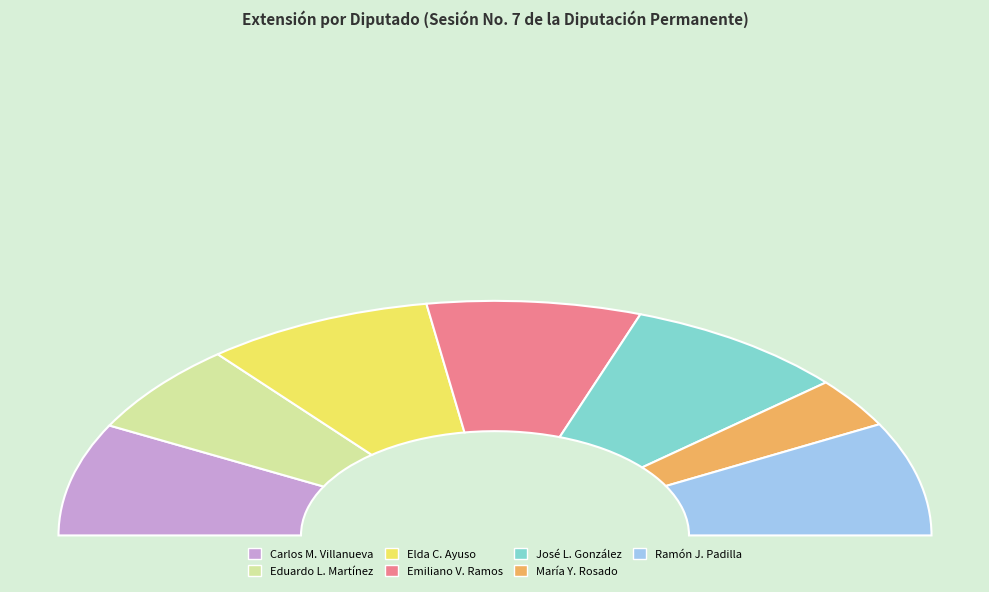

Rank the categories by value from lowest to highest.

María Yamina Rosado Ibarra (XV), Eduardo Lorenzo Martínez Arcila (XV), Carlos Mario Villanueva Tenorio (XV), Ramón Javier Padilla Balam (XV), Emiliano Vladimir Ramos Hernández (XV), José Luis González Mendoza (XV), Elda Candelaria Ayuso Achach (XV)